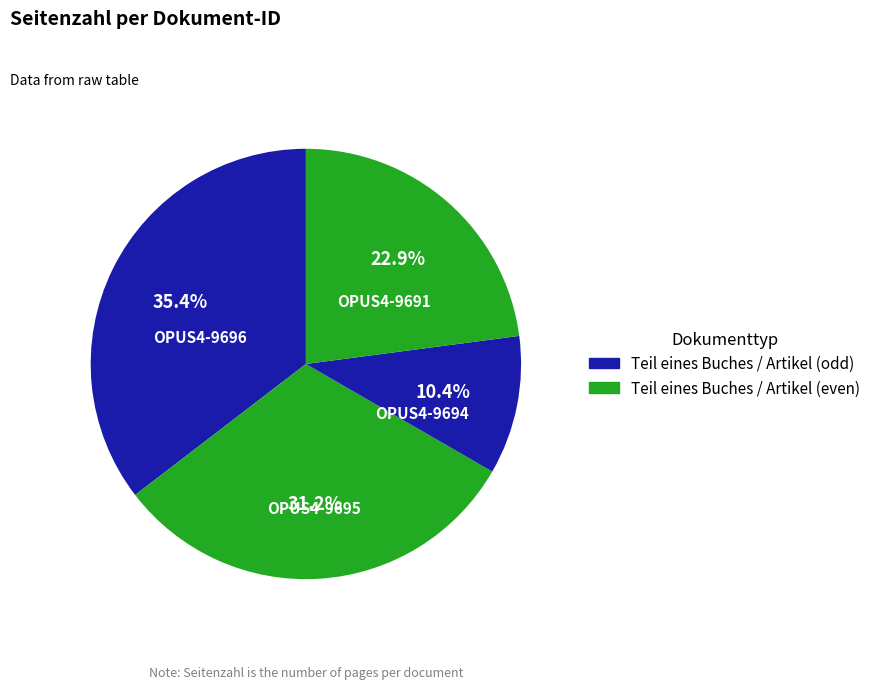

To the nearest percent, what portion does OPUS4-9691 represent?

23%